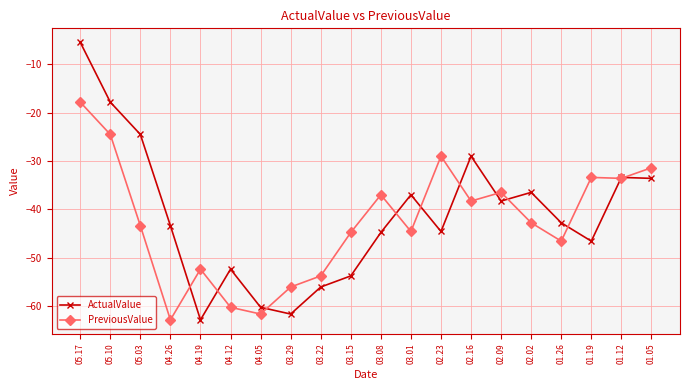

What is the difference between the ActualValue values at 03.15 and 04.12?

1.4